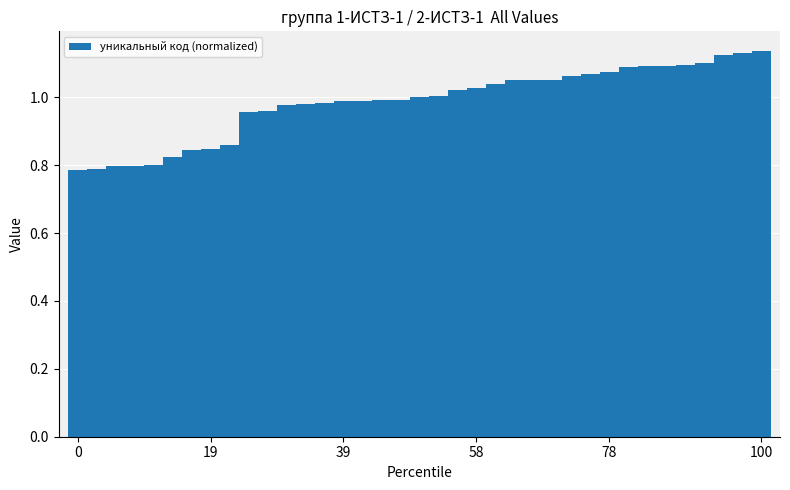

What is the difference between the second highest and minimum values?

0.3